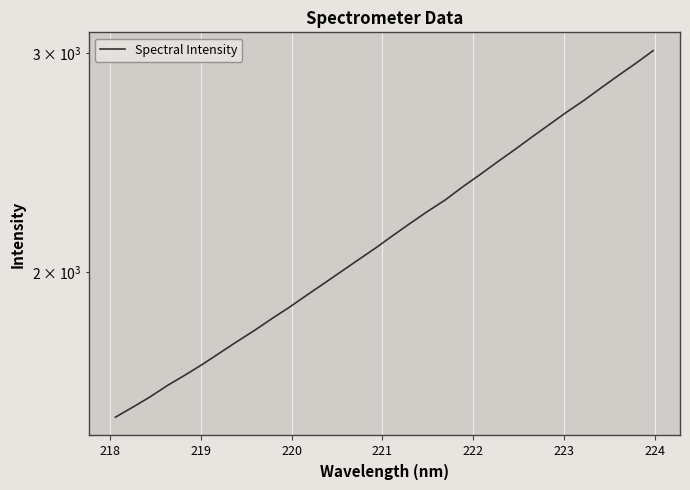

True or false: the data has more than 2 interior local peaks.

False